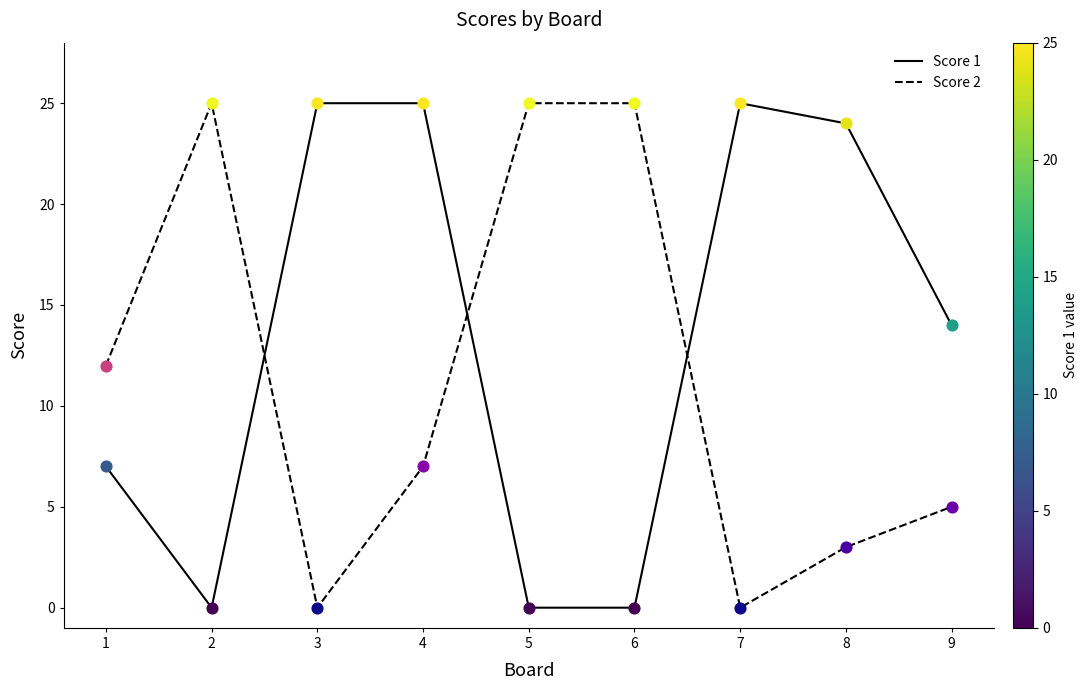

Is the value of Score 1 at 3 greater than the value of Score 2 at 8?

Yes